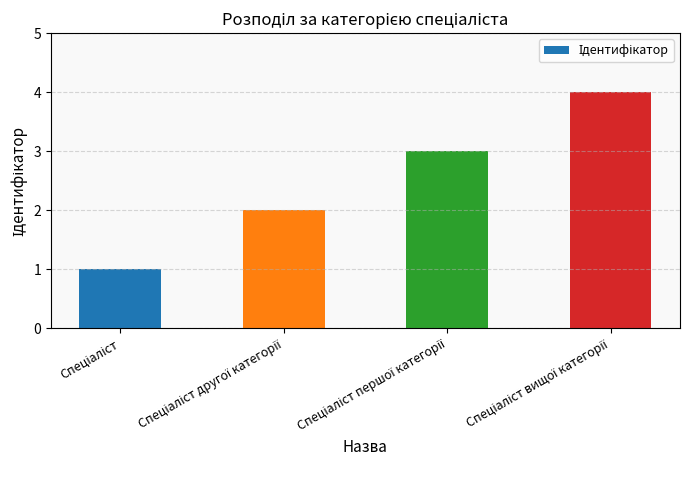

What is the sum of all values?

10